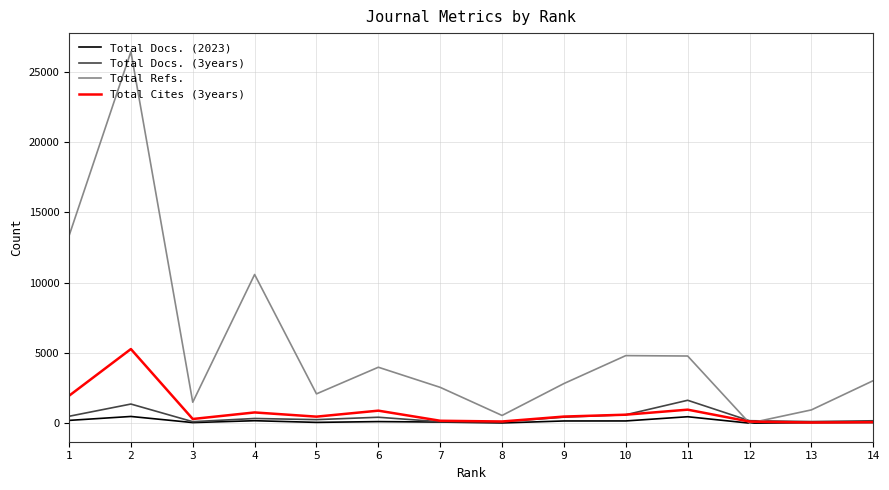

Is this an area chart (filled region under the line)?

No